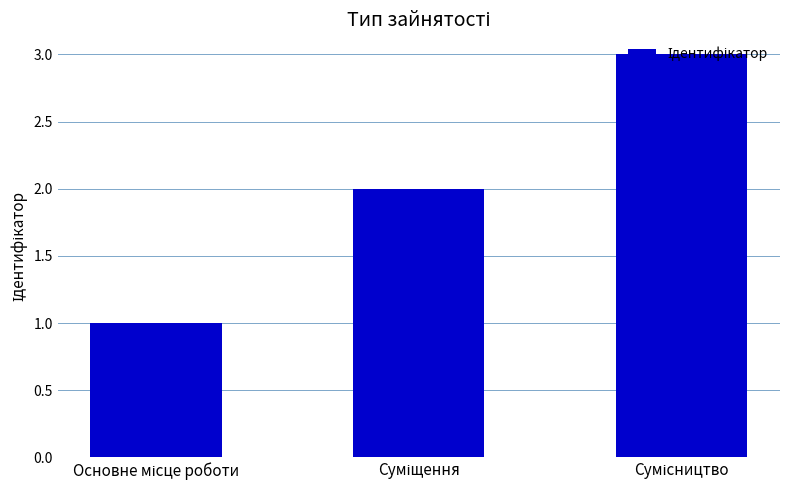

What is the greatest value displayed?

3